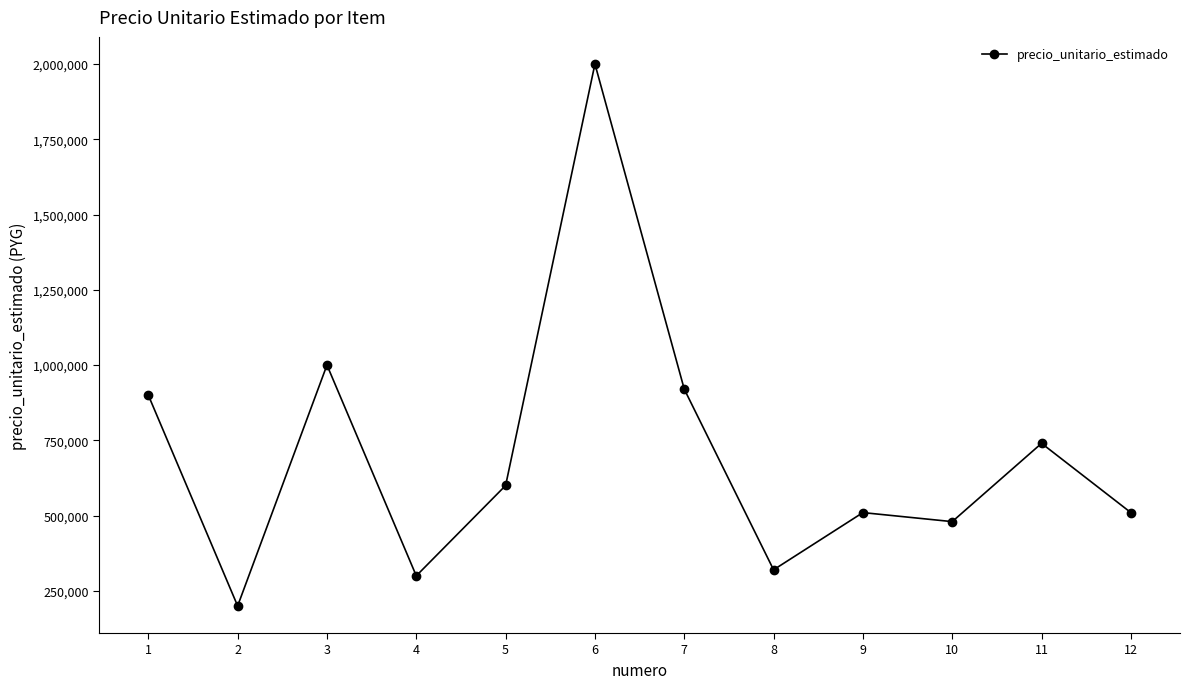

At which category does the data reach its first local peak?

3